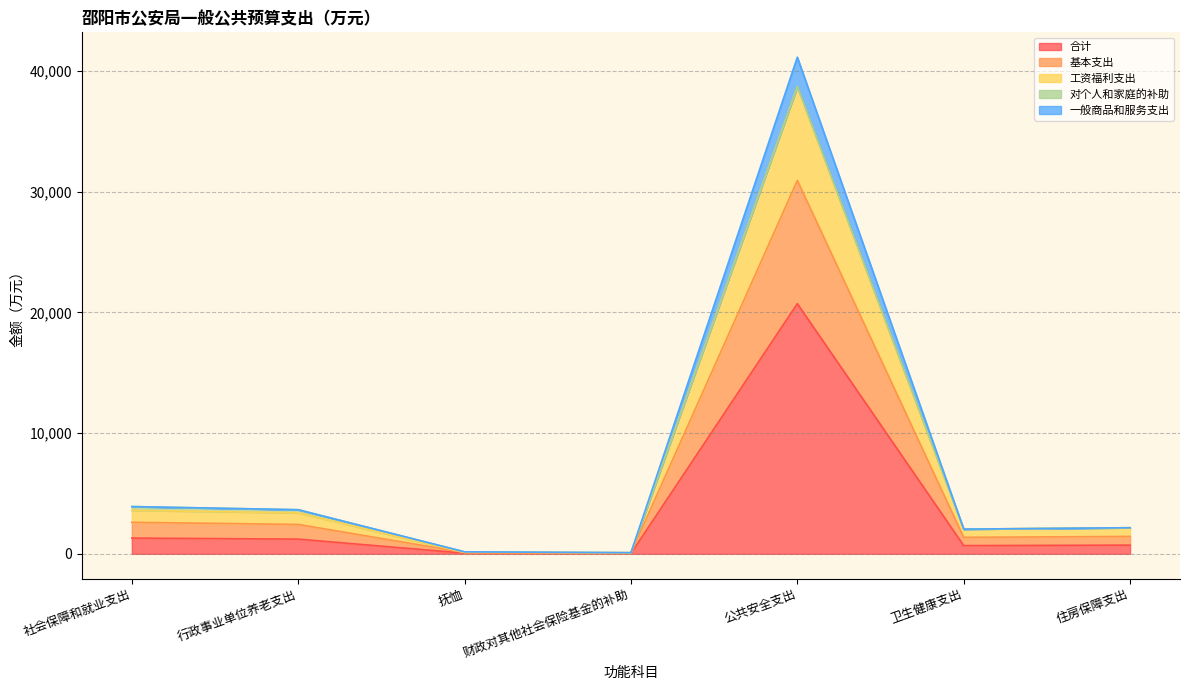

Does the chart have visible grid lines?

Yes